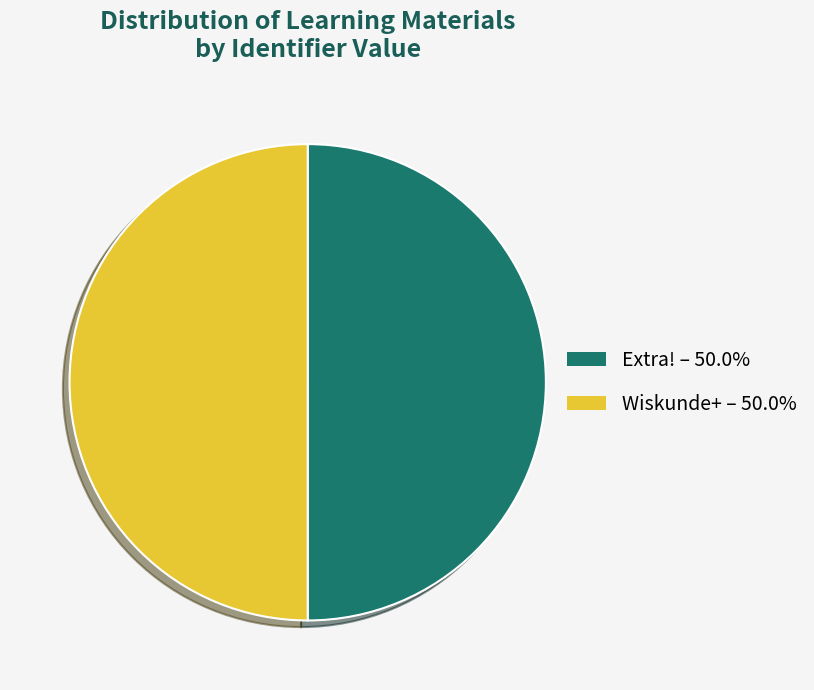

Do Extra! – 50.0% and Wiskunde+ – 50.0% together represent more than half of the pie?

Yes